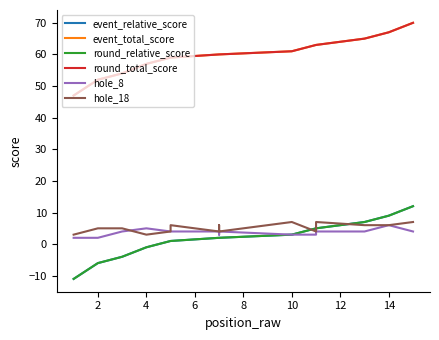

Between 14 and 14, which is larger?

14